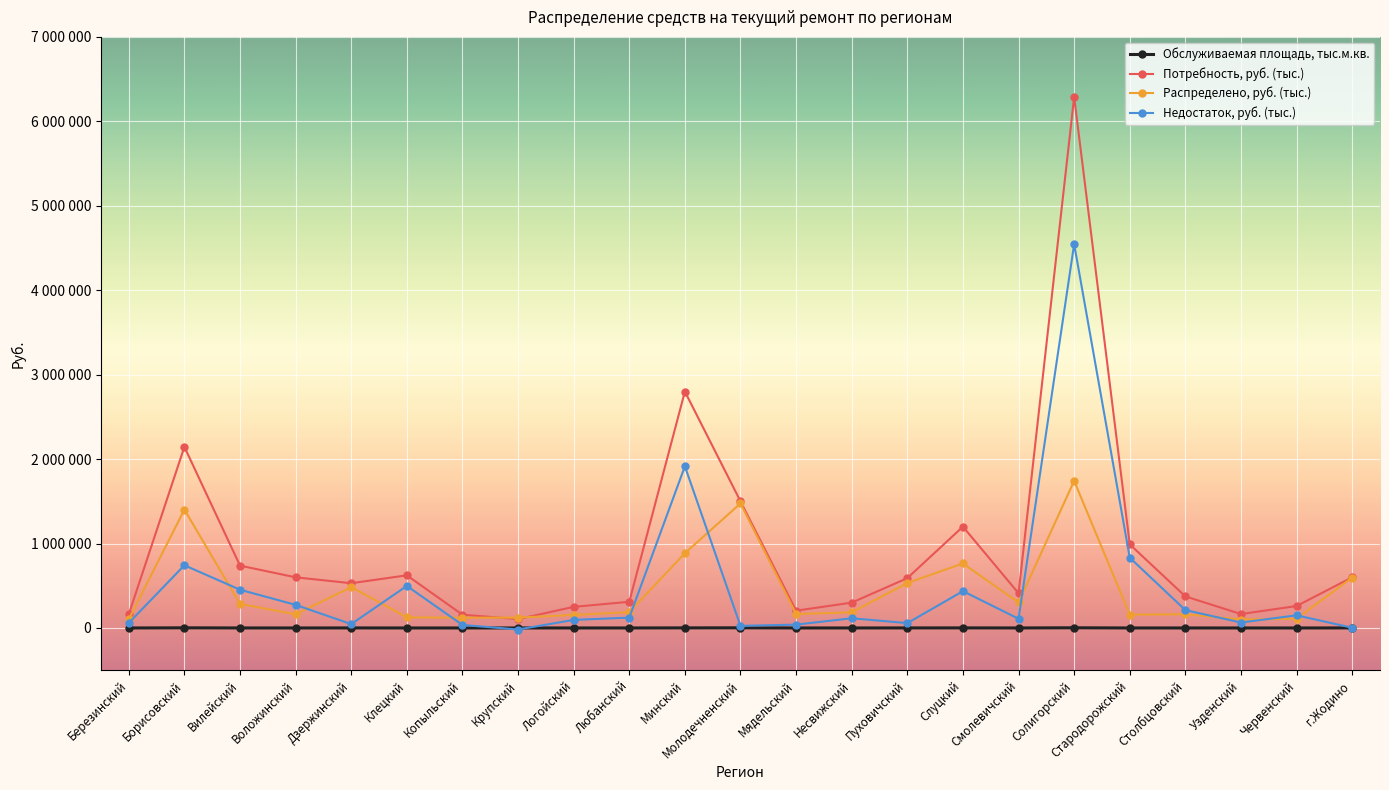

What are all the series names shown in the legend?

Обслуживаемая площадь, тыс.м.кв., Потребность, руб. (тыс.), Распределено, руб. (тыс.), Недостаток, руб. (тыс.)